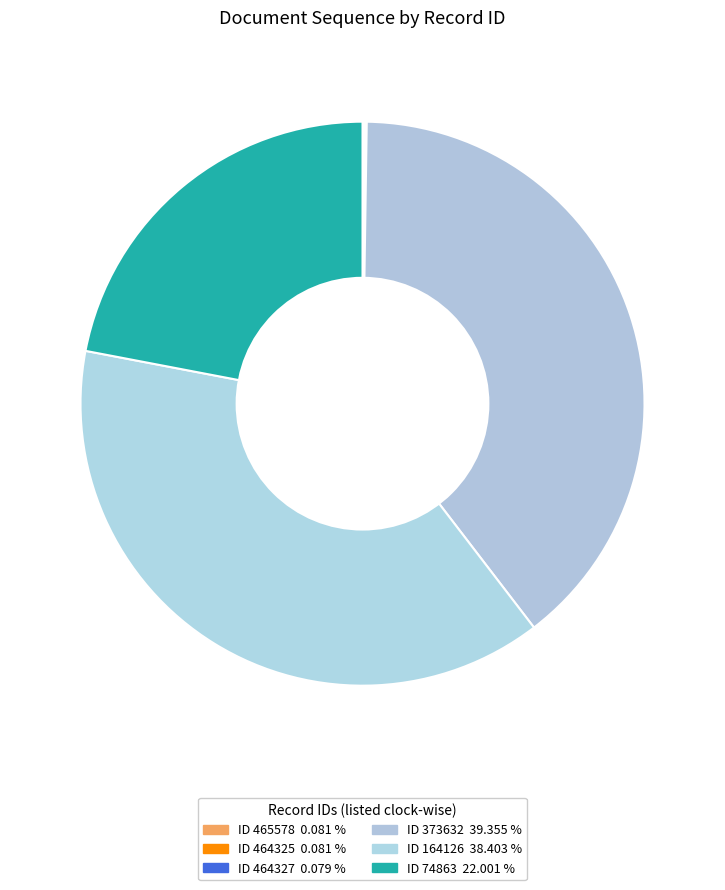

How many slices are in this pie chart?

6